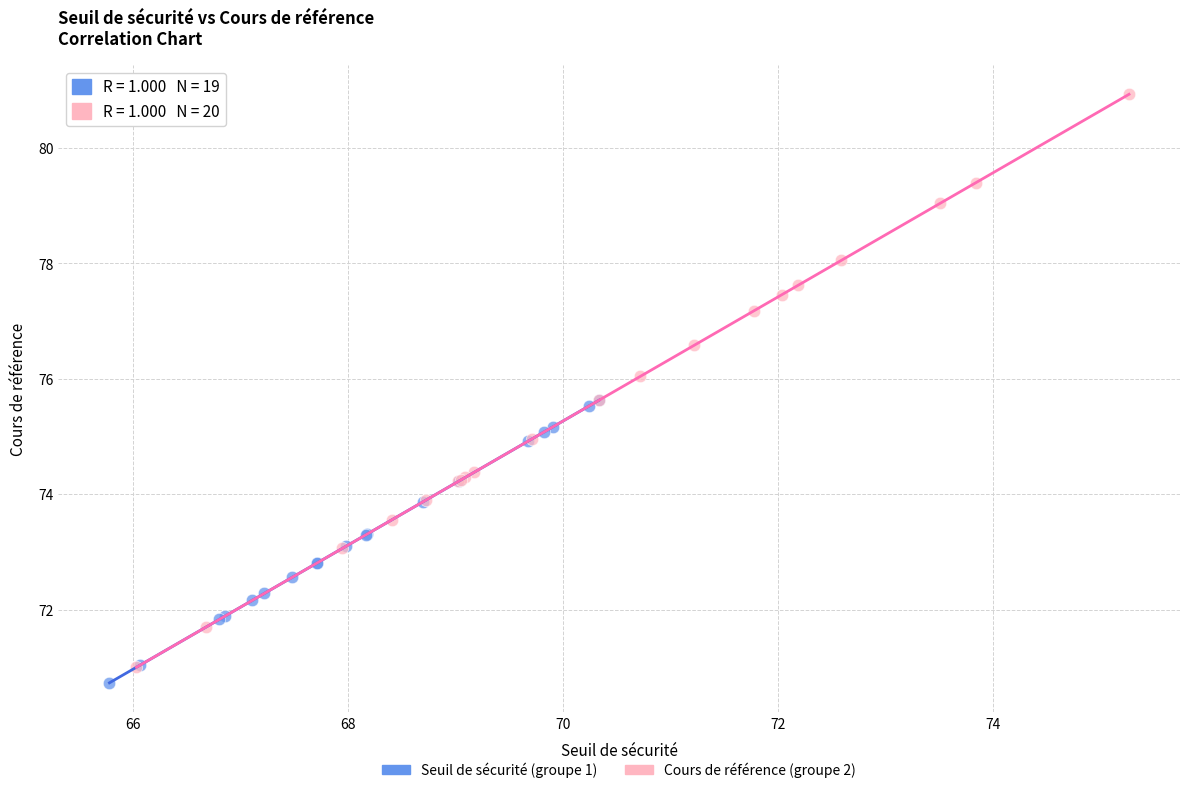

Which series has the widest spread of Y values?

Cours de référence (groupe 2)